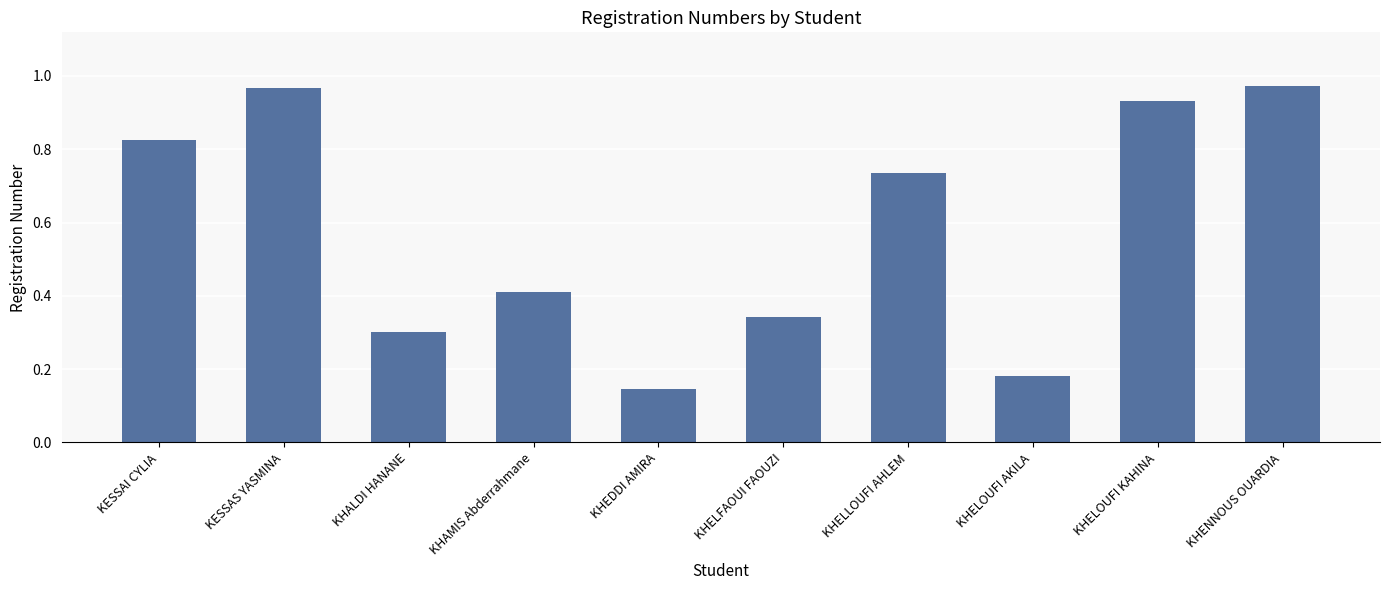

Is it true that the value at KHALDI HANANE is 0.4?

False